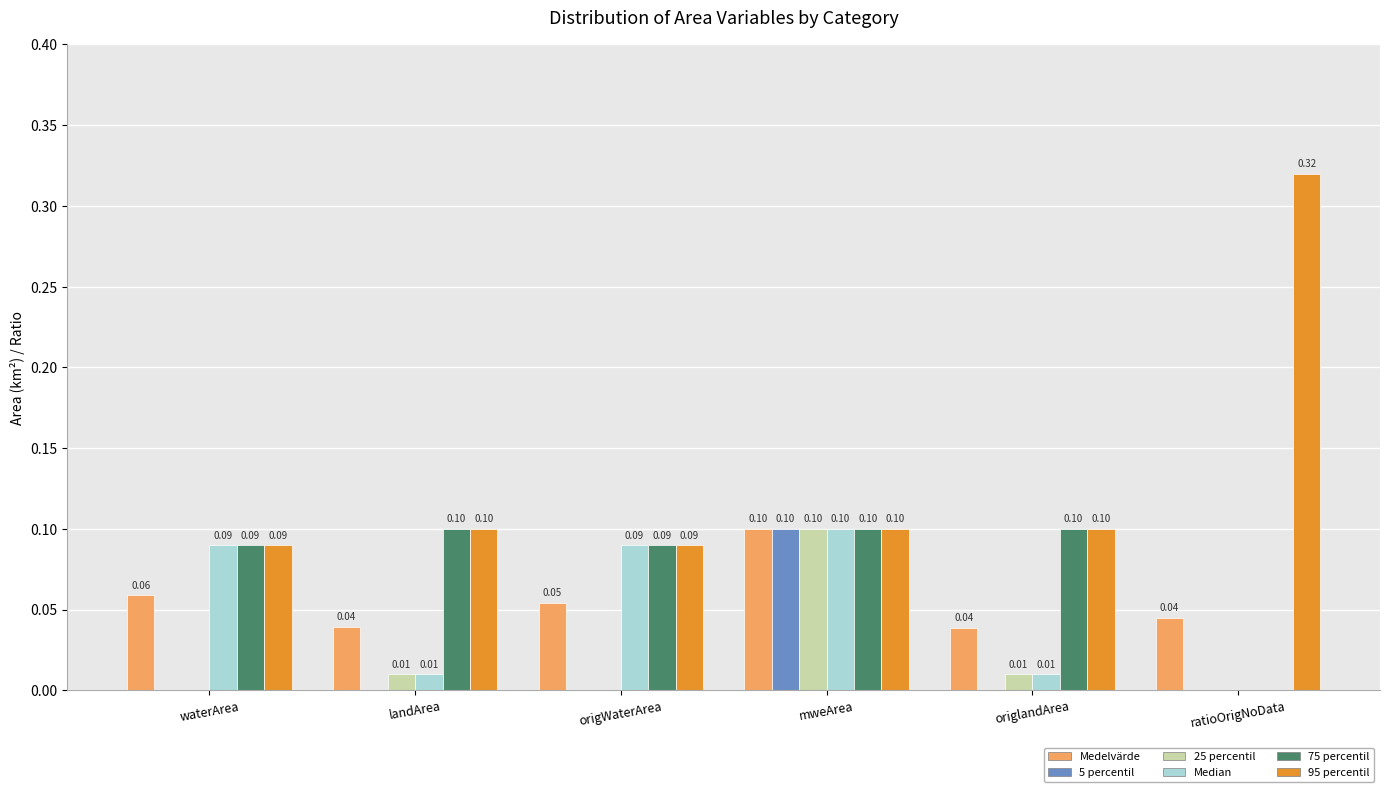

At which label does Medelvärde reach its peak?

mweArea